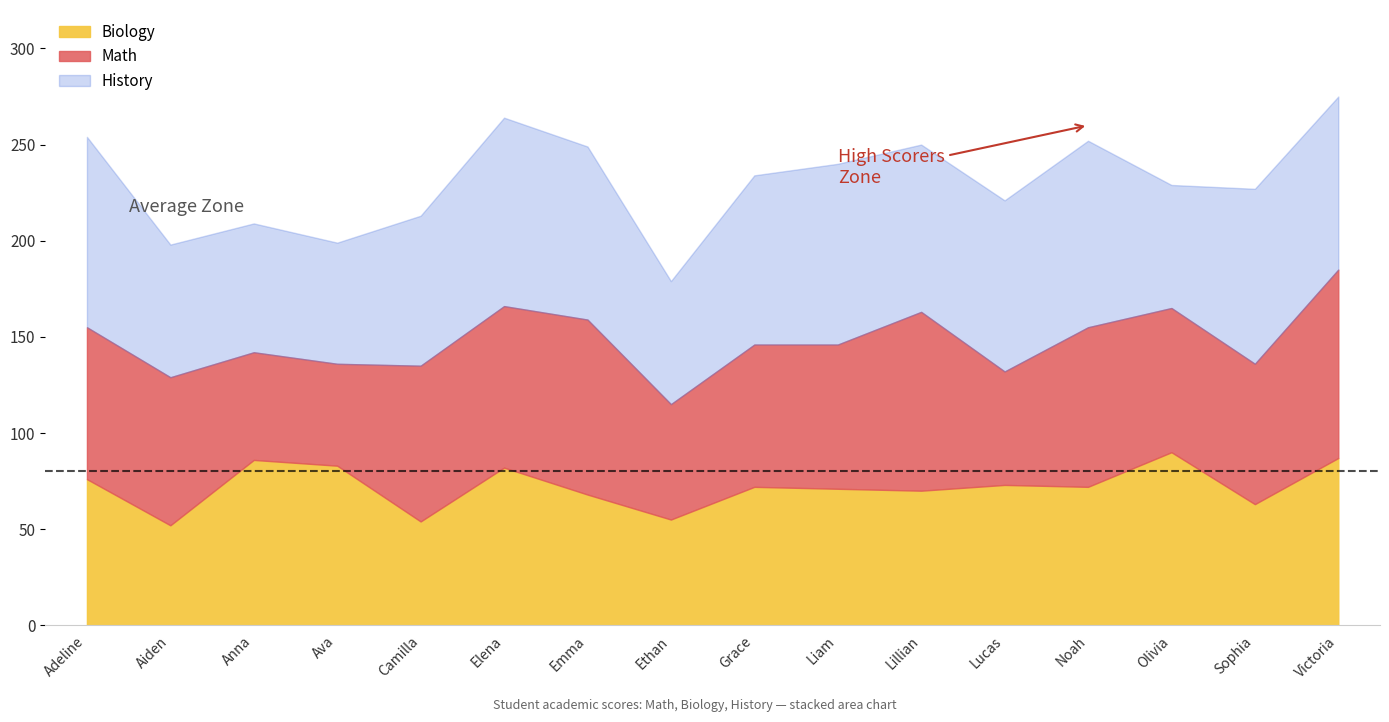

Between Camilla and Victoria, which series saw the biggest shift?

Biology